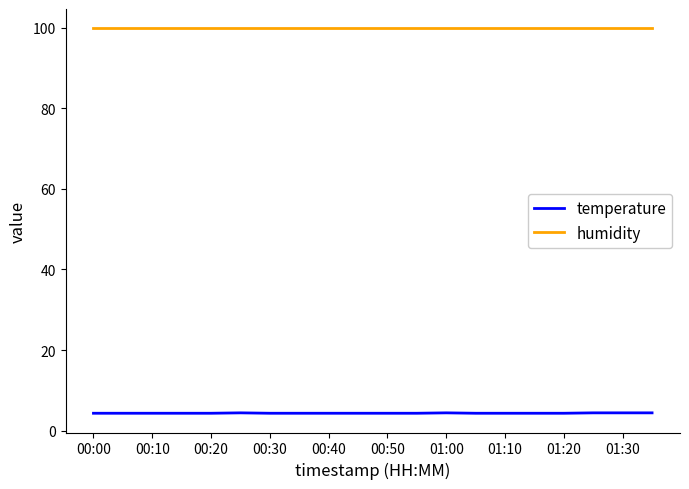

List the series in order of their overall mean, lowest first.

temperature, humidity